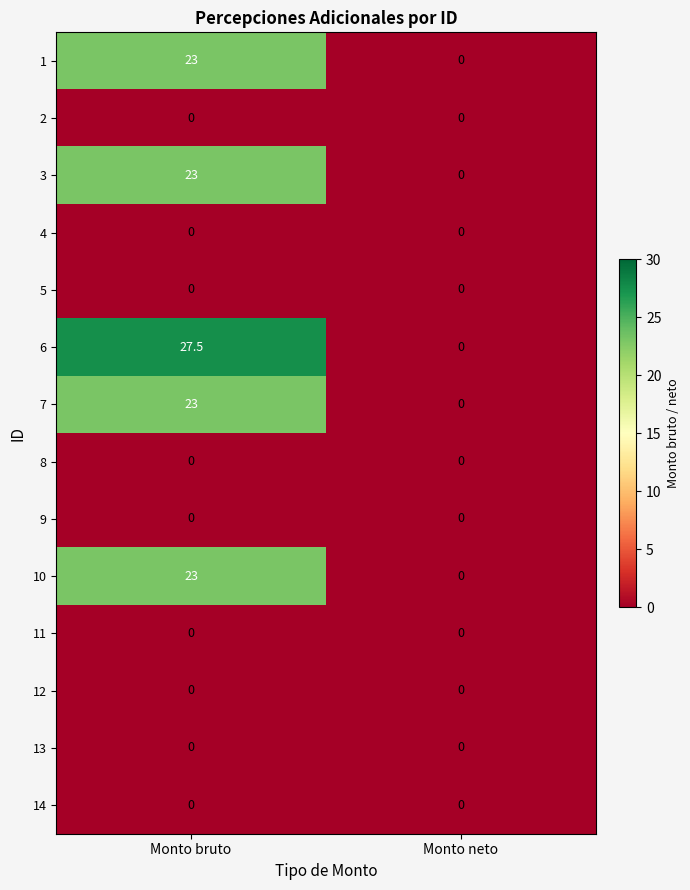

Which series has the largest range (max minus min)?

6